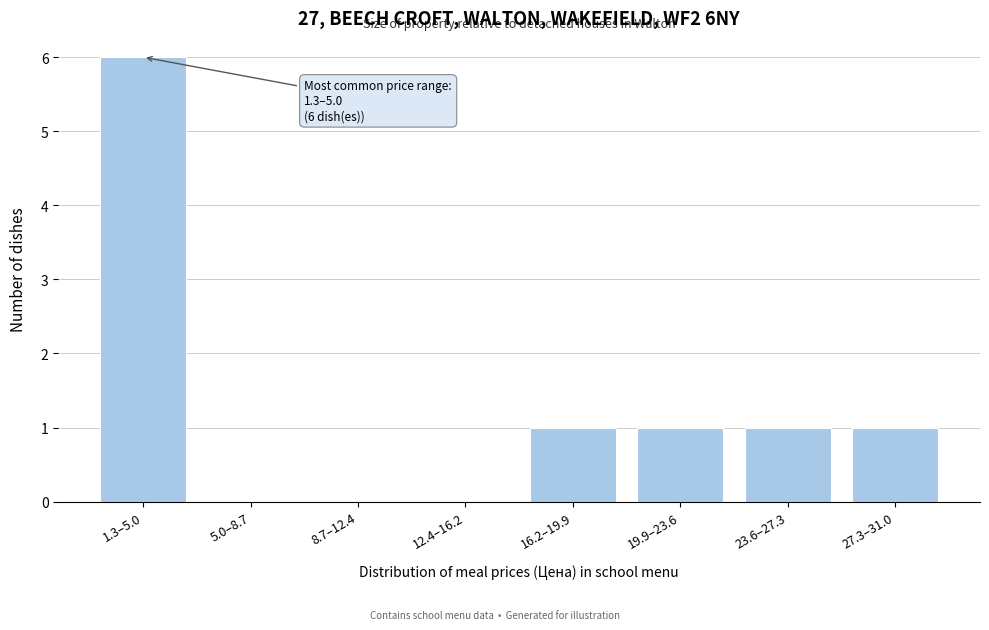

Reading left to right, list all the values displayed in this chart.

1.3–5.0=6	5.0–8.7=0	8.7–12.4=0	12.4–16.2=0	16.2–19.9=1	19.9–23.6=1	23.6–27.3=1	27.3–31.0=1